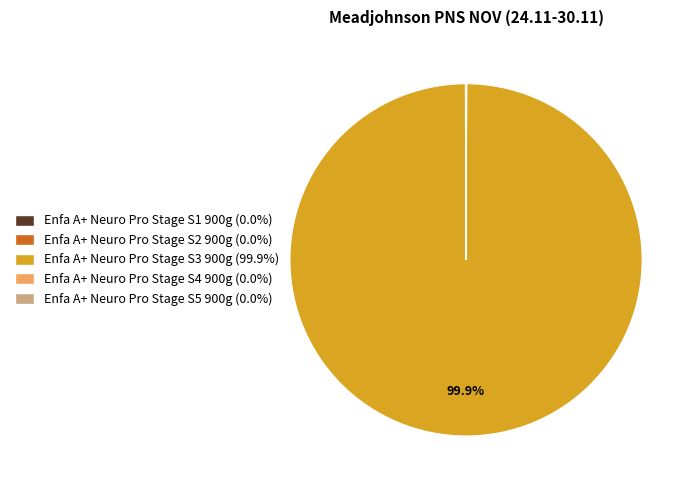

What is the largest slice in the pie chart?

Enfa A+ Neuro Pro Stage S3 900g